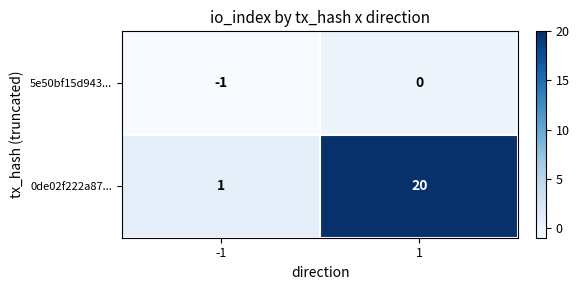

How many series are shown in this chart?

2